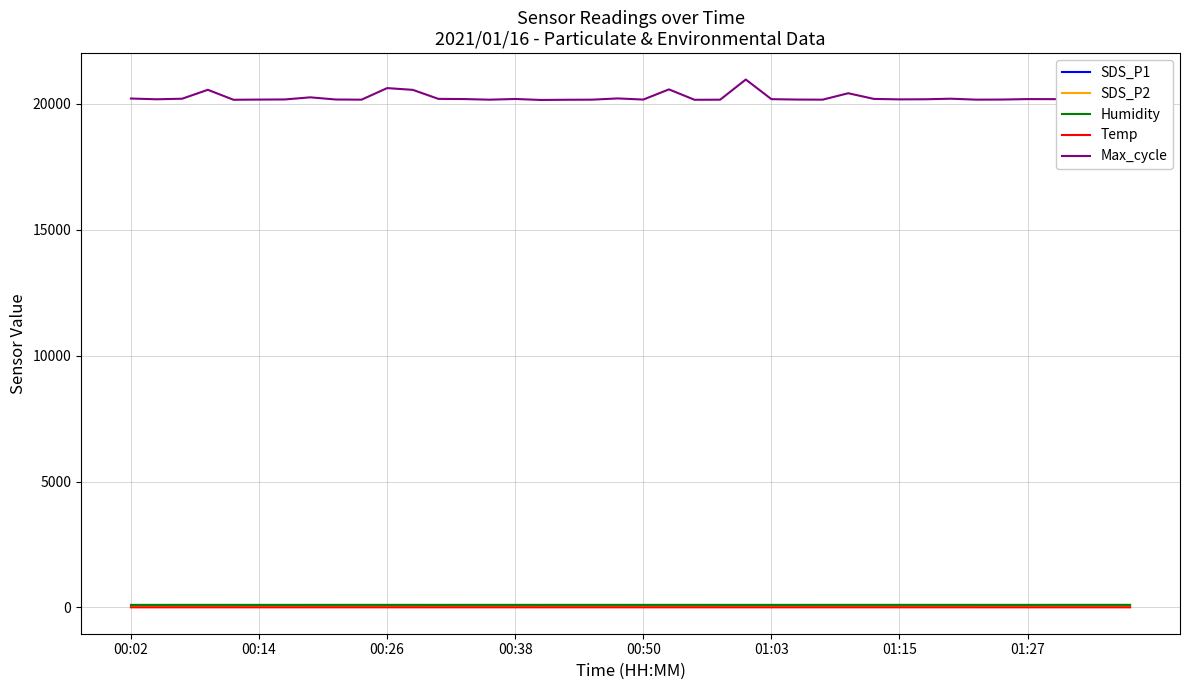

Which series has the largest range (max minus min)?

Max_cycle